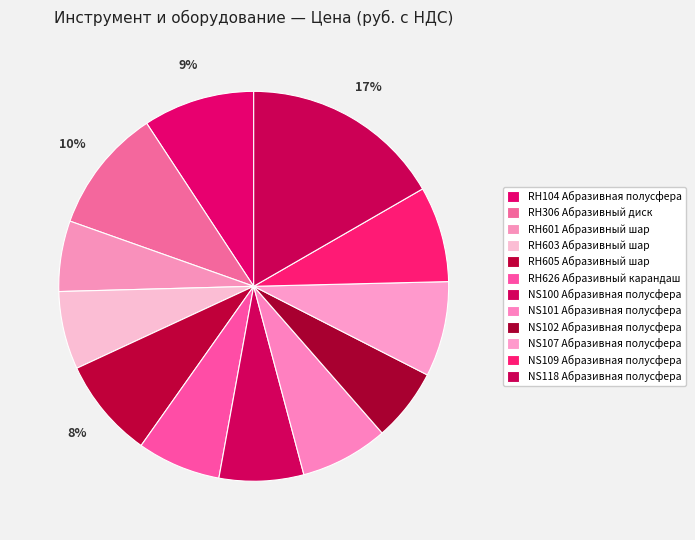

Count the number of slices in the pie.

12